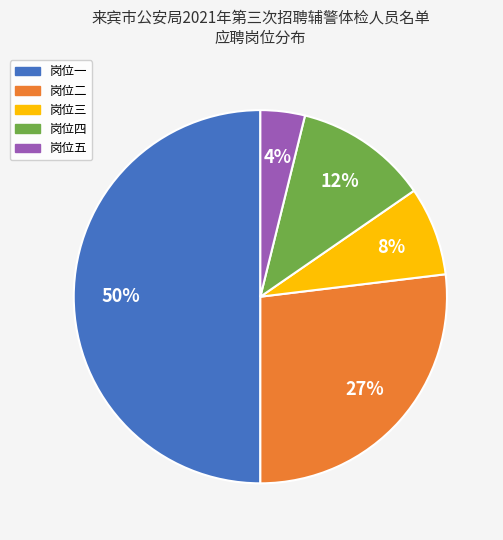

Between 岗位四 and 岗位二, which is larger?

岗位二